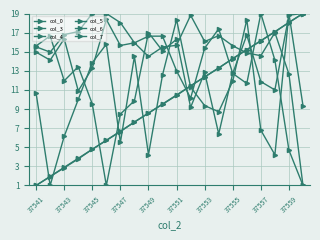

How many data points does each series have?

20